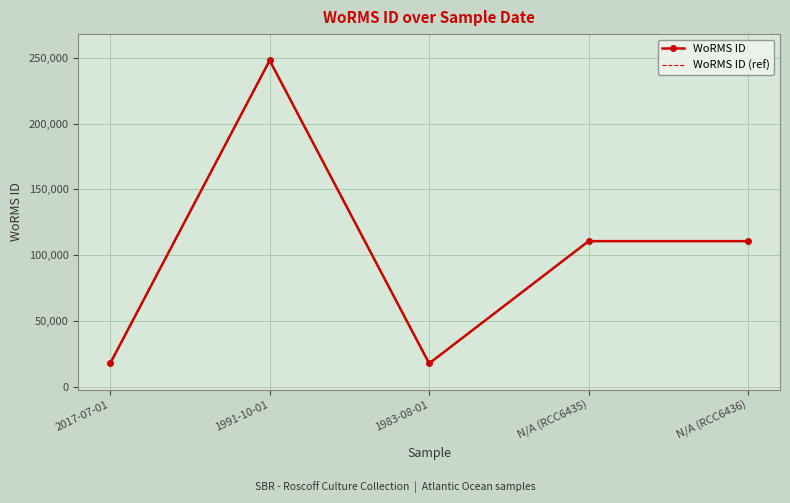

What is the value of the WoRMS ID (ref) point at the 5th from the left?

110652